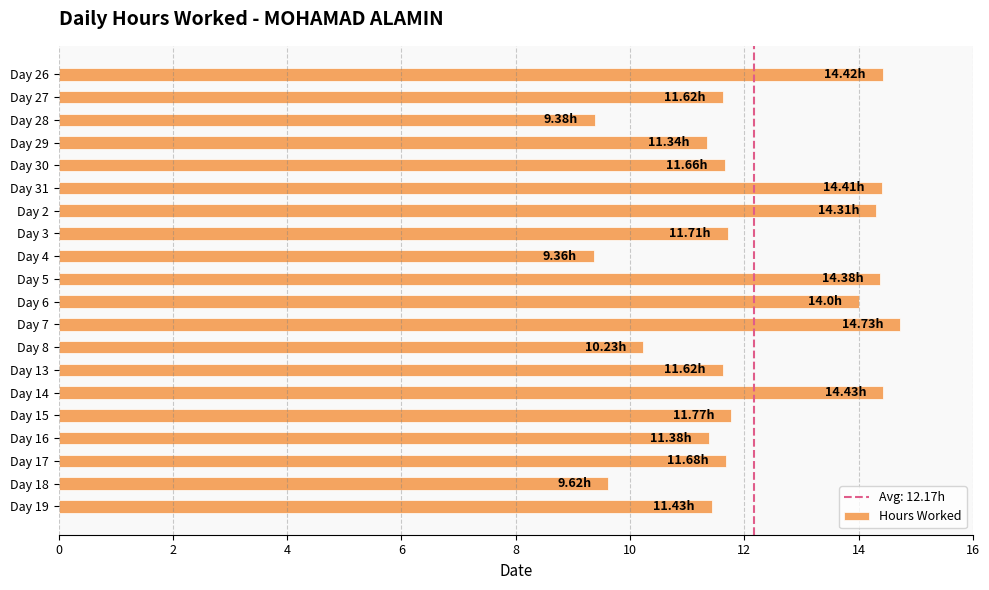

How many bars are there in total?

20